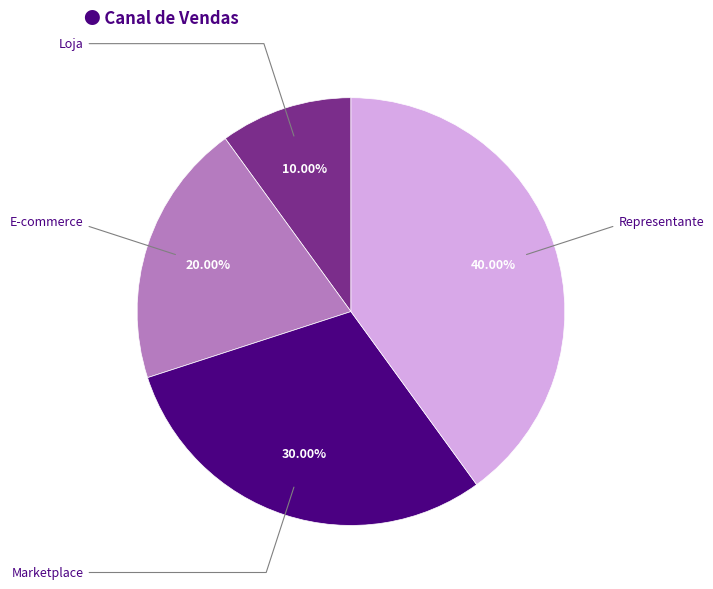

Count the number of slices in the pie.

4